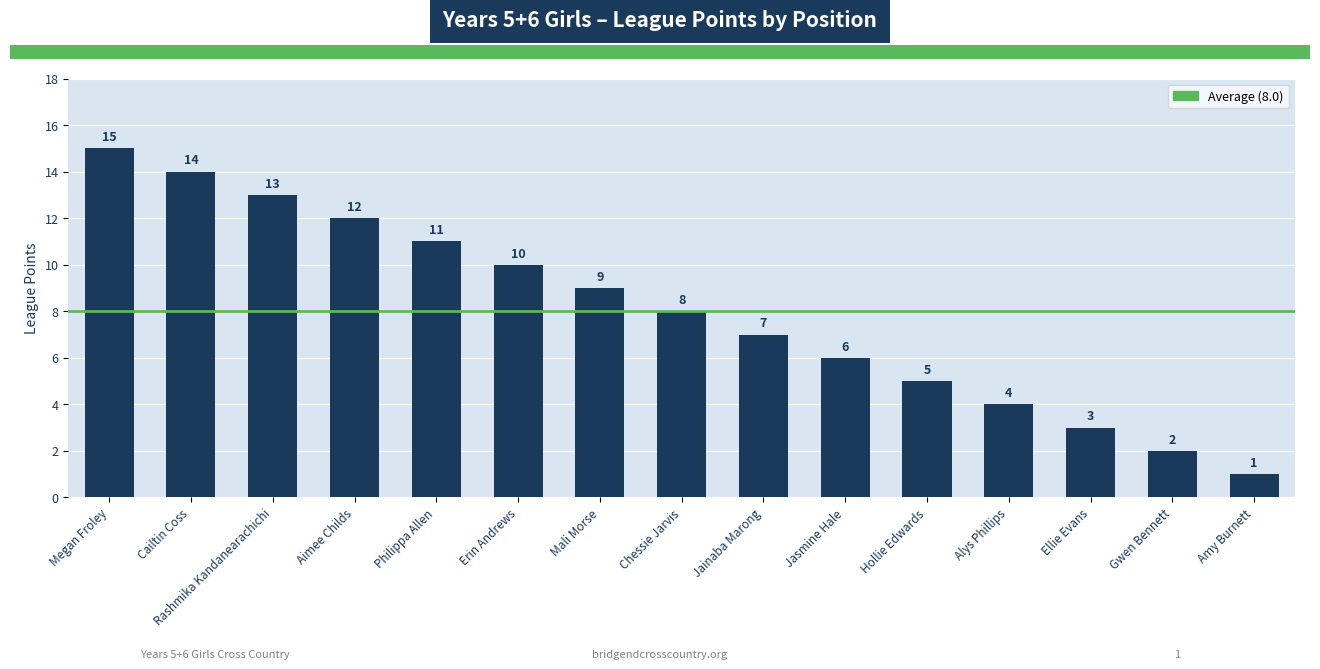

Reading right to left, transcribe all the data shown in this chart.

1	2	3	4	5	6	7	8	9	10	11	12	13	14	15